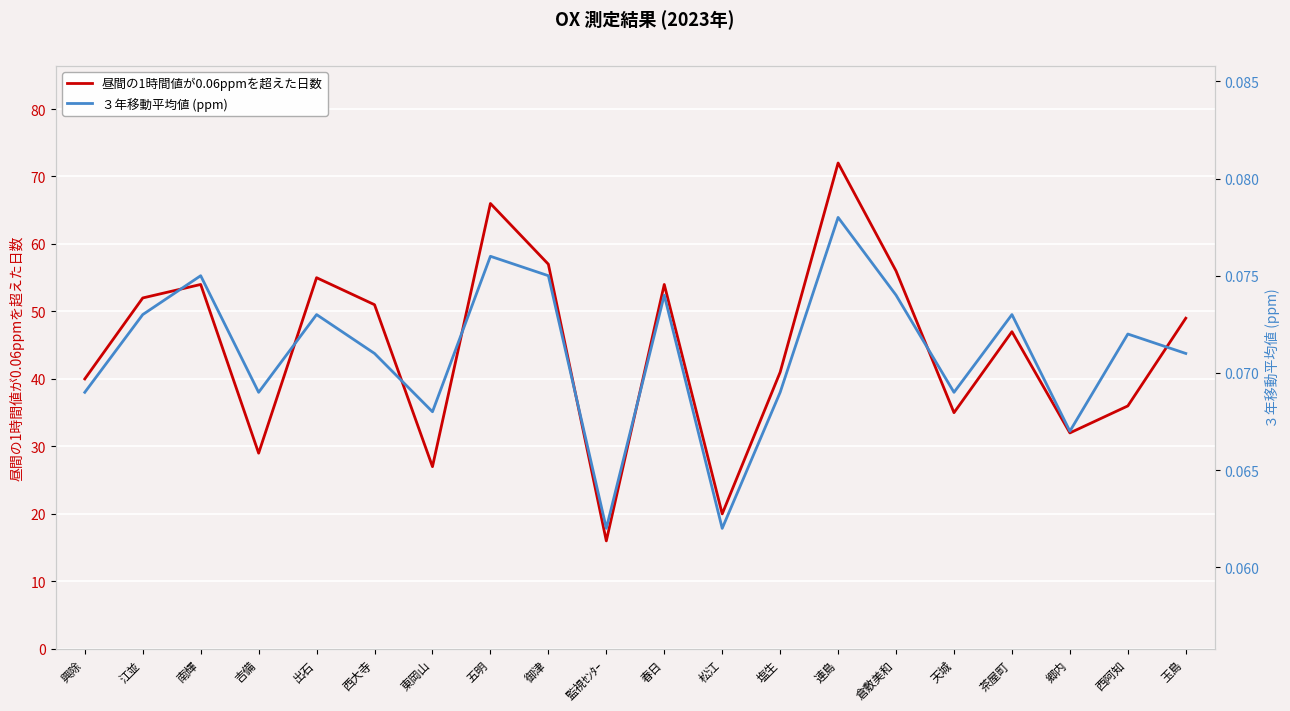

The 昼間の1時間値が0.06ppmを超えた日数 series shows 49 at 玉島. True or false?

True